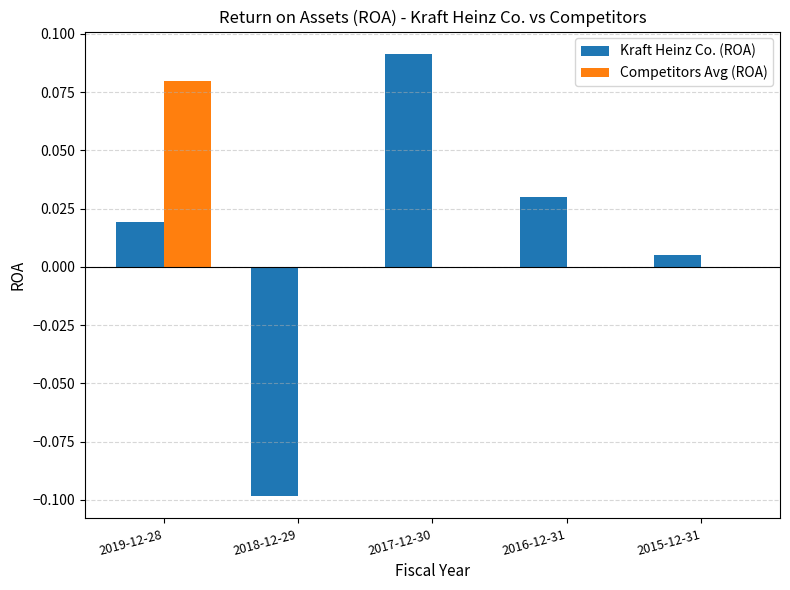

Is the value of Competitors Avg (ROA) at 2019-12-28 greater than the value of Kraft Heinz Co. (ROA) at 2016-12-31?

Yes